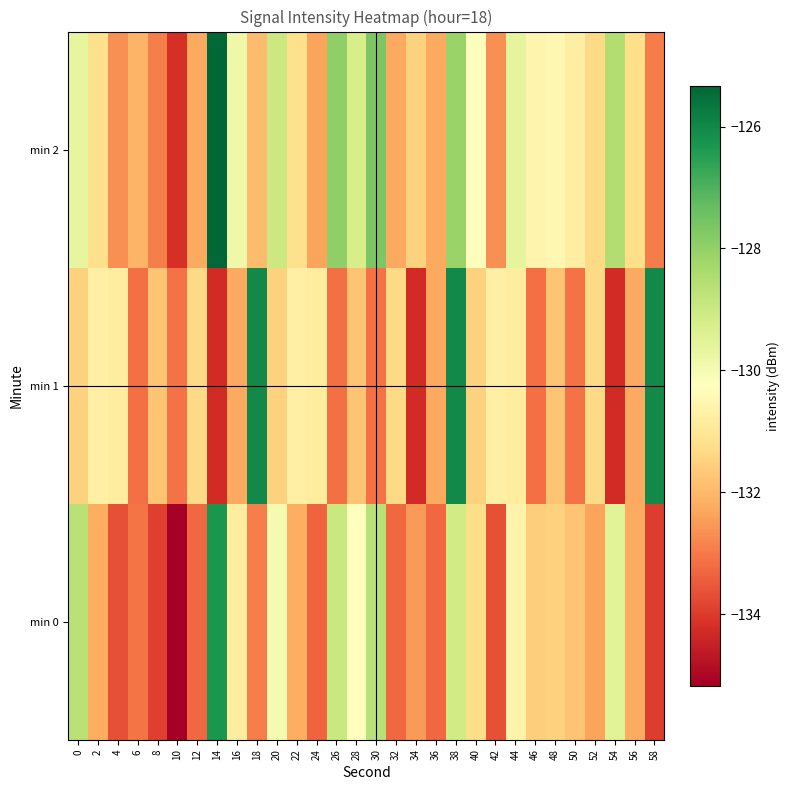

What is the minimum value shown in the chart?

-135.2